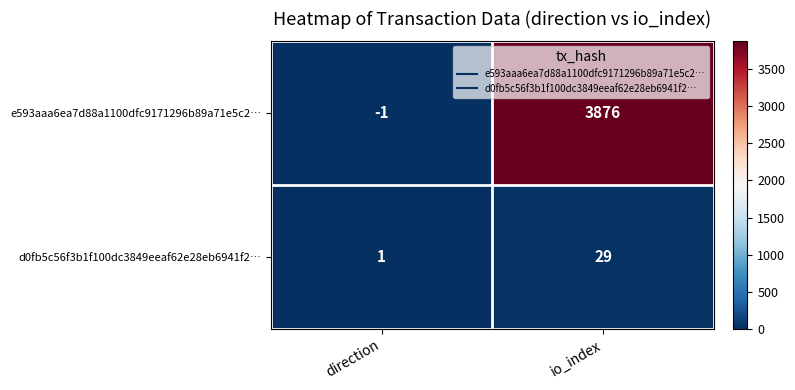

At which label is e593aaa6ea7d88a1100dfc9171296b89a71e5c2… closest to 1937?

direction